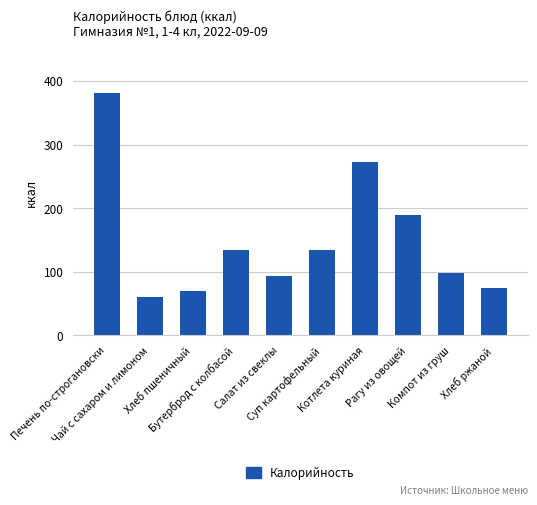

What is the greatest value displayed?

381.0